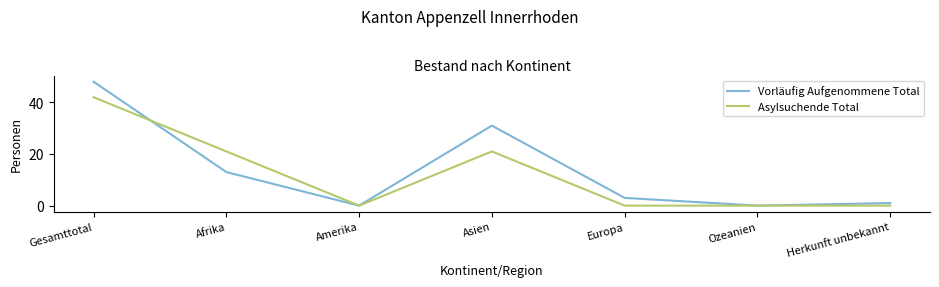

At which label does Asylsuchende Total reach its peak?

Gesamttotal